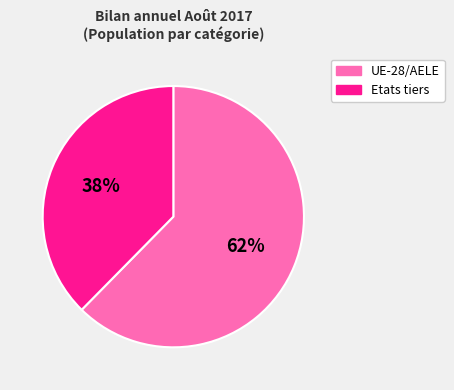

Which slice is the largest?

UE-28/AELE